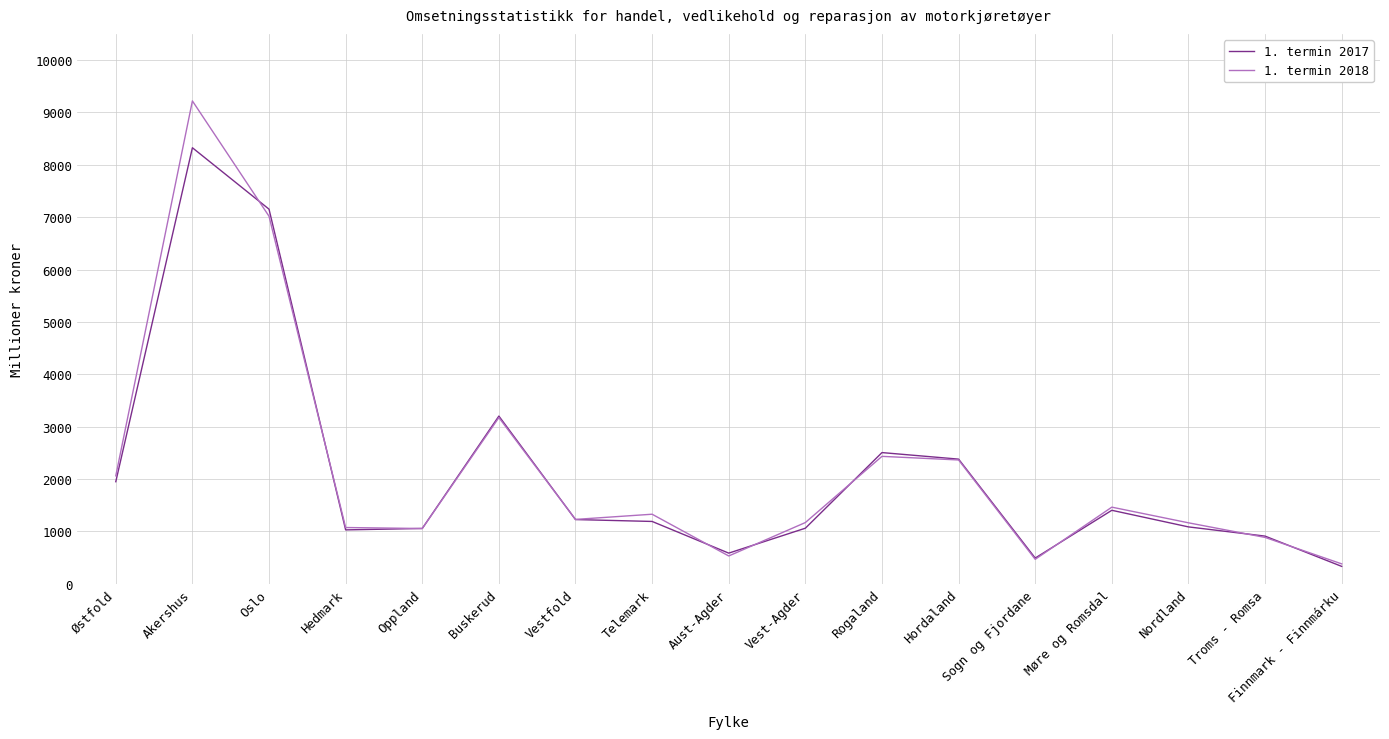

True or false: 1. termin 2017 and 1. termin 2018 intersect in this chart.

True